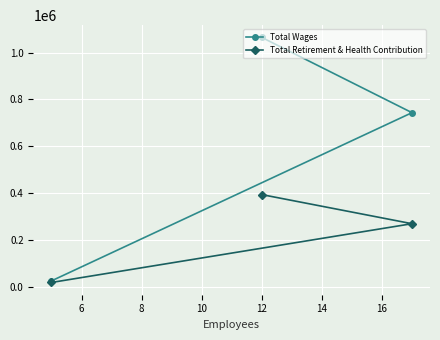

List the series in order of their overall mean, lowest first.

Total Retirement & Health Contribution, Total Wages